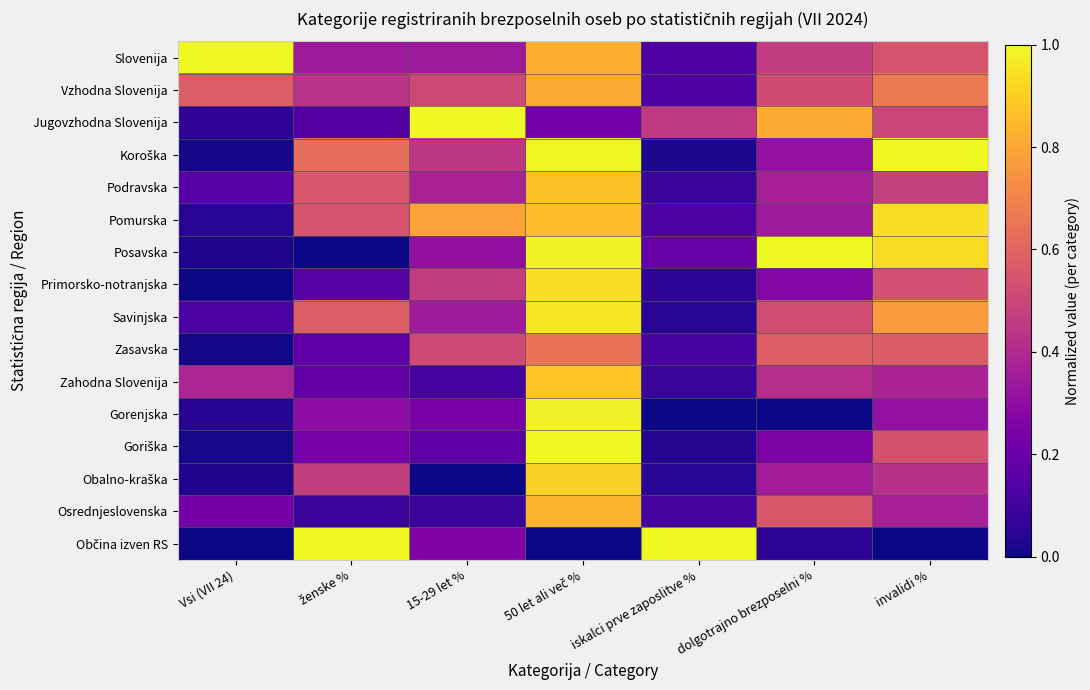

List the series in order of their peak value, lowest first.

Zasavska, Vzhodna Slovenija, Osrednjeslovenska, Podravska, Zahodna Slovenija, Obalno-kraška, Pomurska, Primorsko-notranjska, Savinjska, Gorenjska, Jugovzhodna Slovenija, Goriška, Koroška, Posavska, Občina izven RS, Slovenija